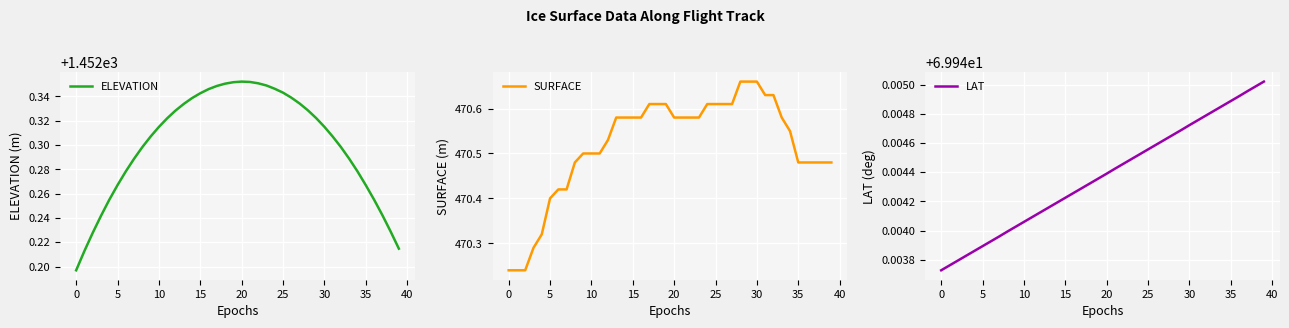

Which has a higher value, 37 or 11?

11